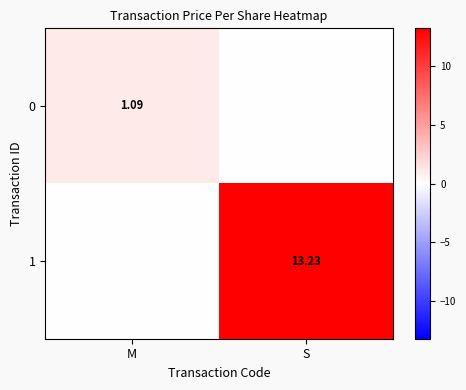

What is the difference between the maximum and minimum values in the 0 series?

1.1